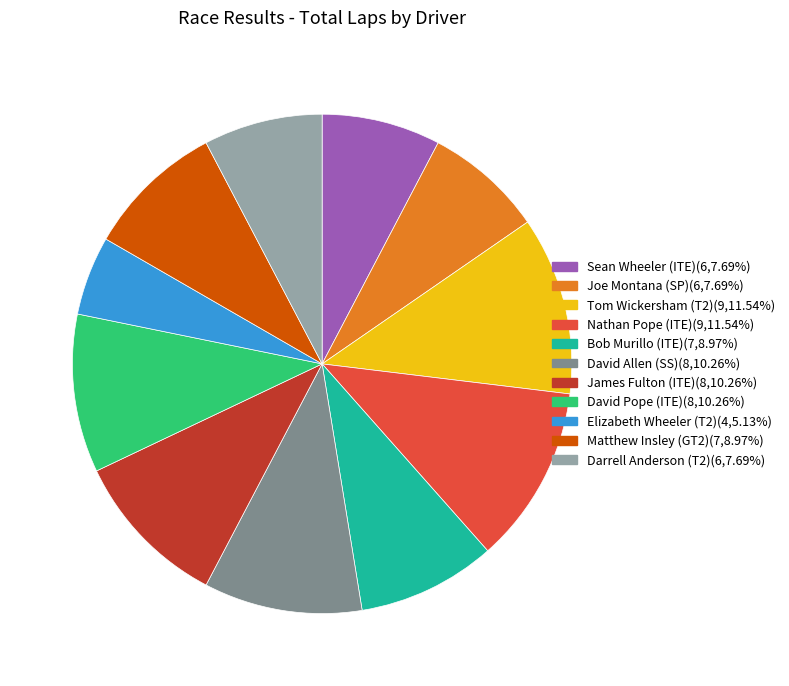

Does any single category account for the majority?

No